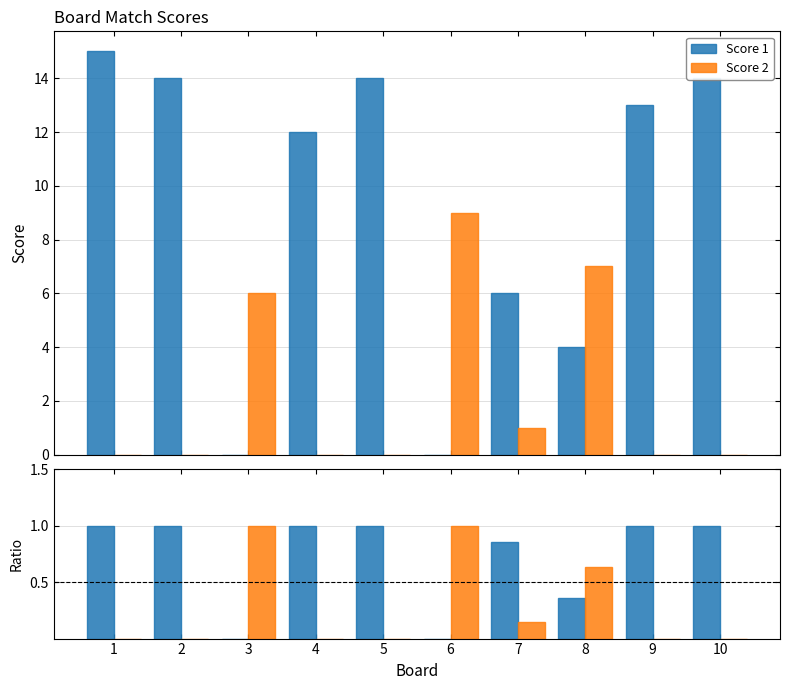

Which has a higher value, 6 or 10?

10